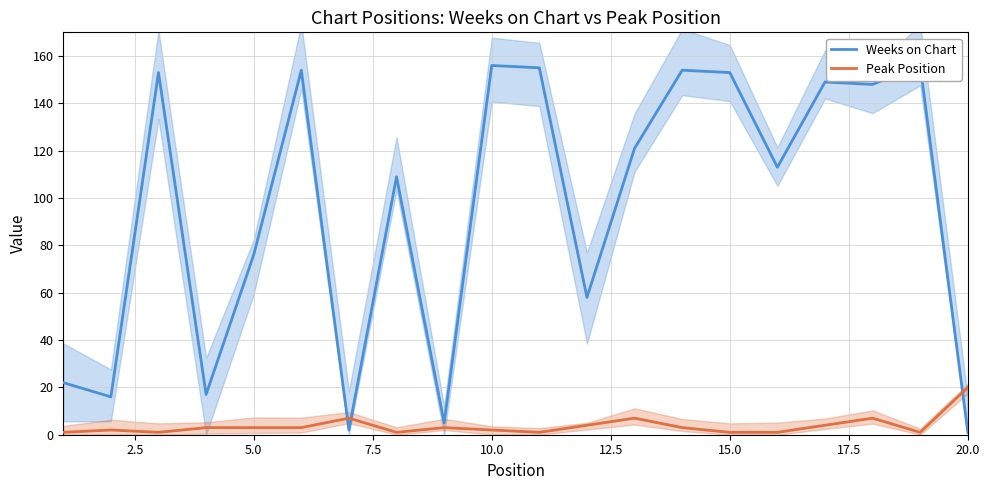

Which series has the largest total across all categories?

Weeks on Chart